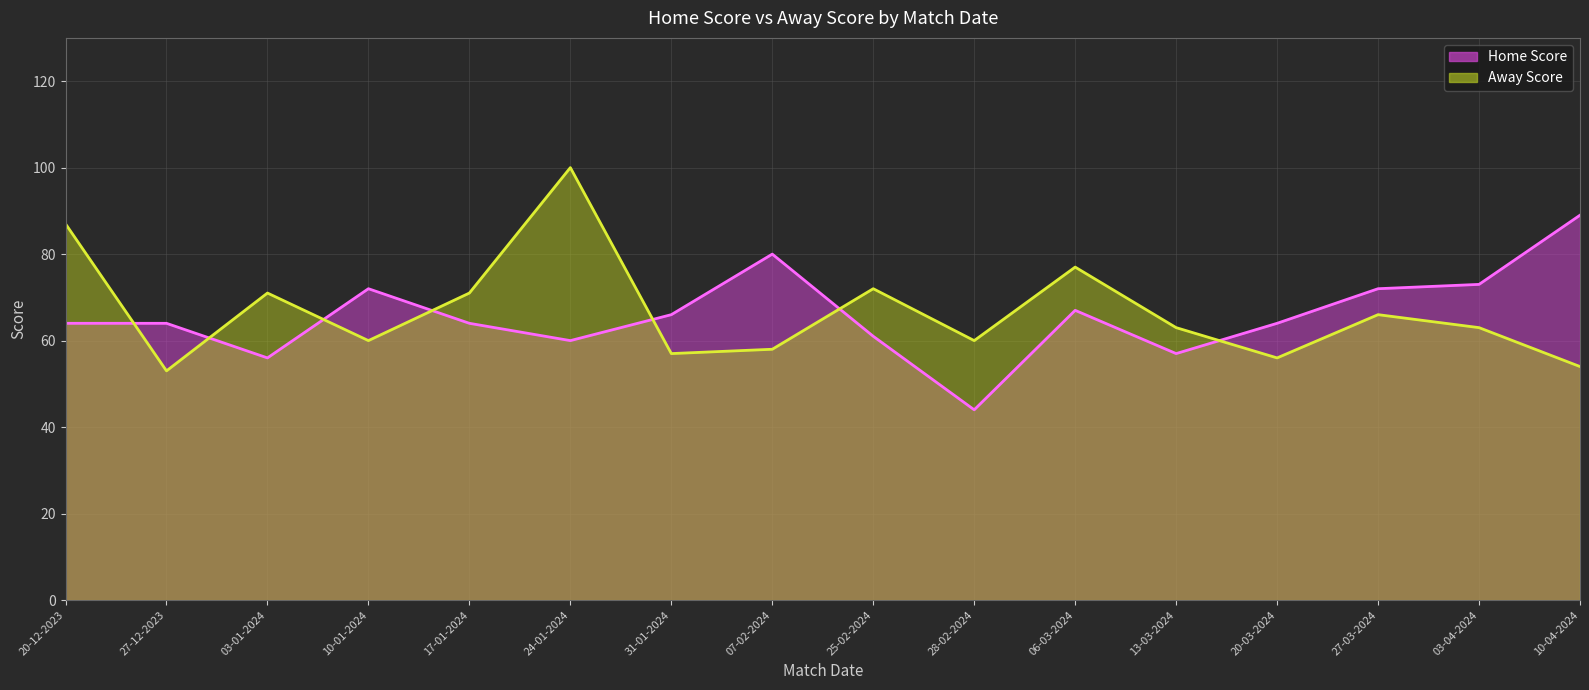

Where is the first local maximum for Home Score?

10-01-2024